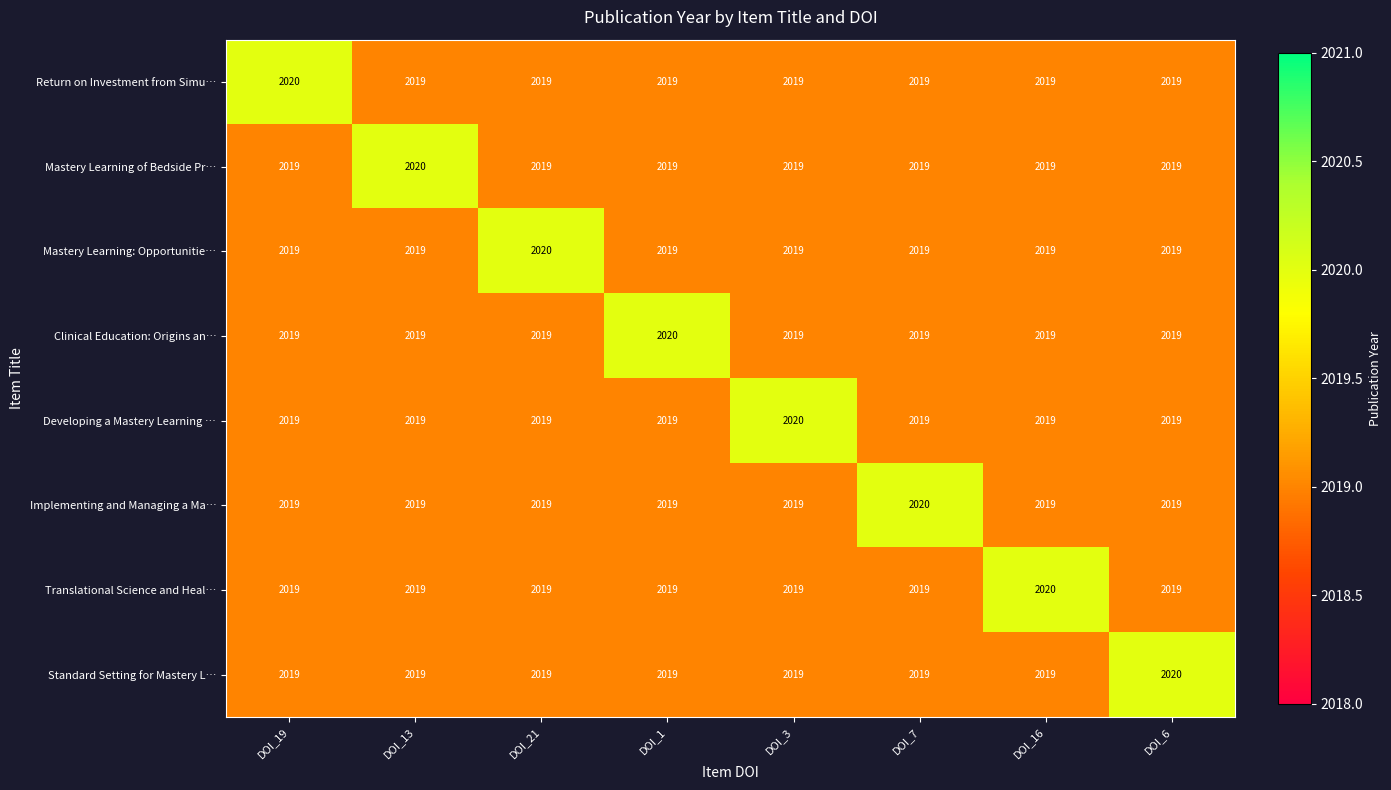

The value of Standard Setting for Mastery L… at DOI_16 is 2019. True or false?

True